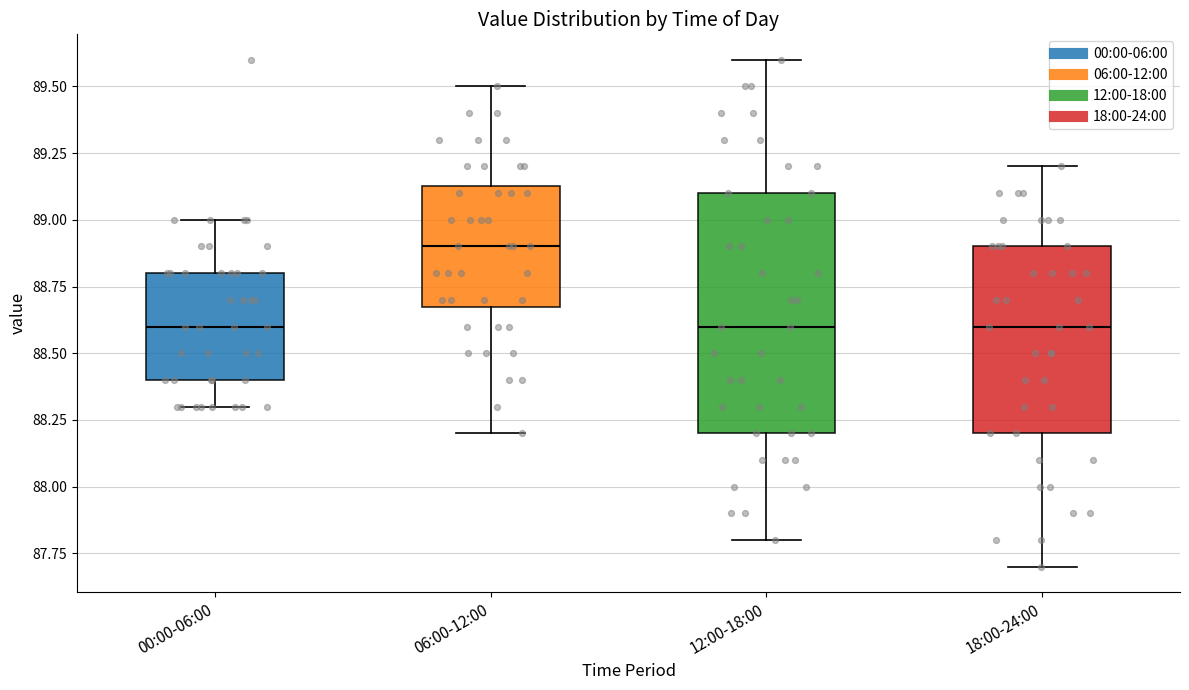

Reading left to right, transcribe this box plot: for each box, give where its median line is, the range the box spans, and where its two whiskers end, as read against the y-axis. The values are not printed on the chart, so give them approximately, as read against the axis.

00:00-06:00: median 88.60, box 88.40 to 88.80, whiskers 88.30 to 89.00
06:00-12:00: median 88.90, box 88.70 to 89.15, whiskers 88.20 to 89.50
12:00-18:00: median 88.60, box 88.20 to 89.10, whiskers 87.80 to 89.60
18:00-24:00: median 88.60, box 88.20 to 88.90, whiskers 87.70 to 89.20